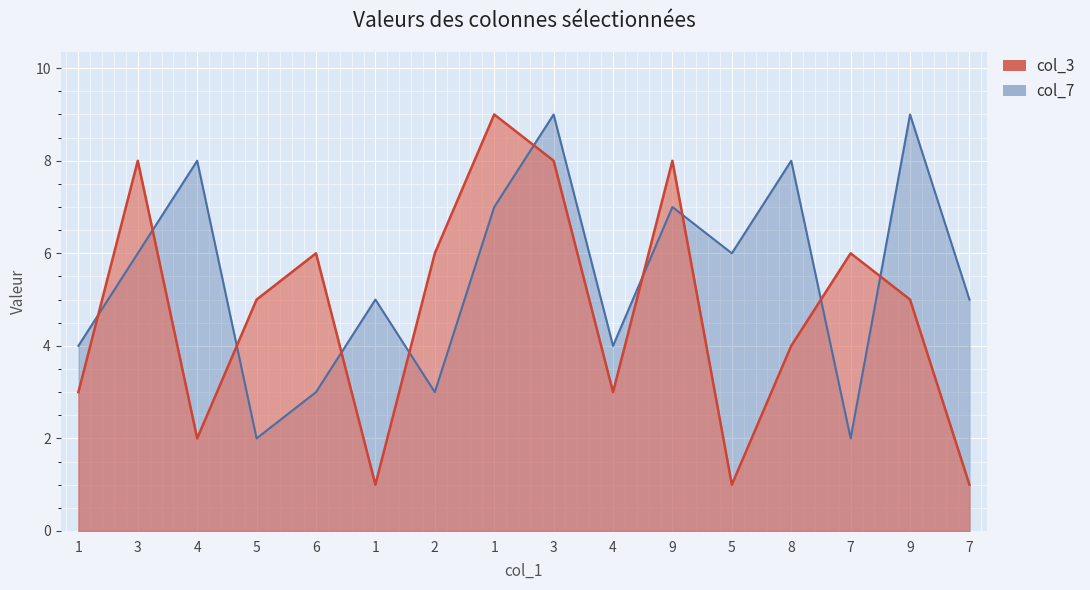

Reading right to left, what are all the values shown in this chart?

col_3: 7=1	9=5	7=6	8=4	5=1	9=8	4=3	3=8	1=9	2=6	1=1	6=6	5=5	4=2	3=8	1=3
col_7: 7=5	9=9	7=2	8=8	5=6	9=7	4=4	3=9	1=7	2=3	1=5	6=3	5=2	4=8	3=6	1=4